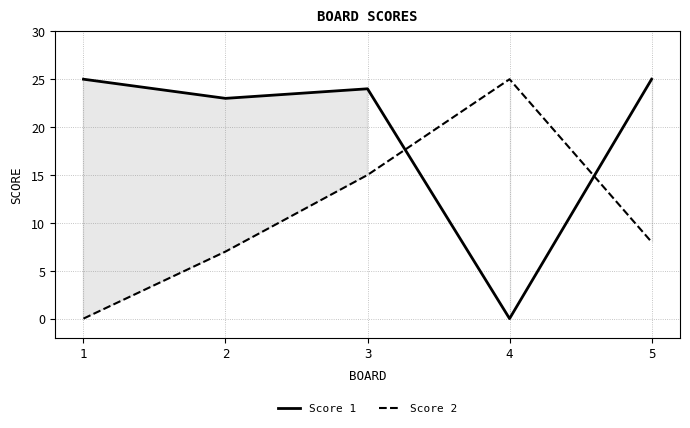

At which category does Score 1 reach its first local valley?

2